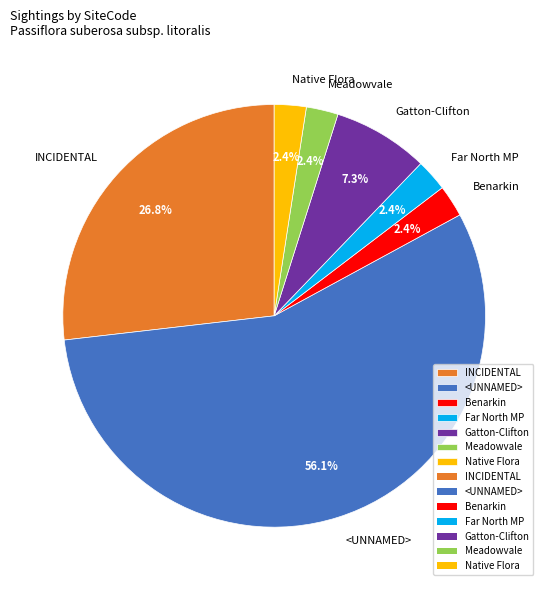

How many slices are in this pie chart?

7